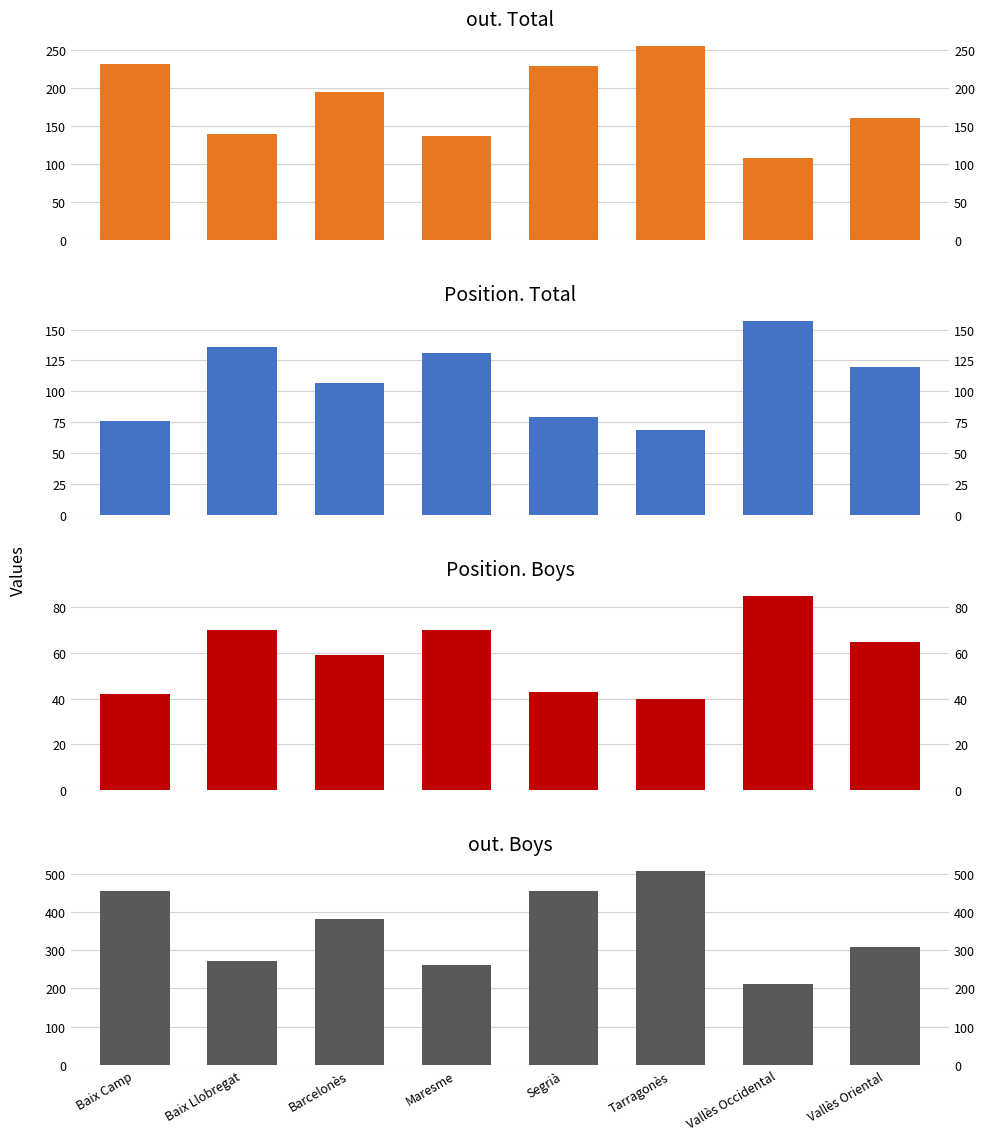

Count the number of categories in the chart.

8